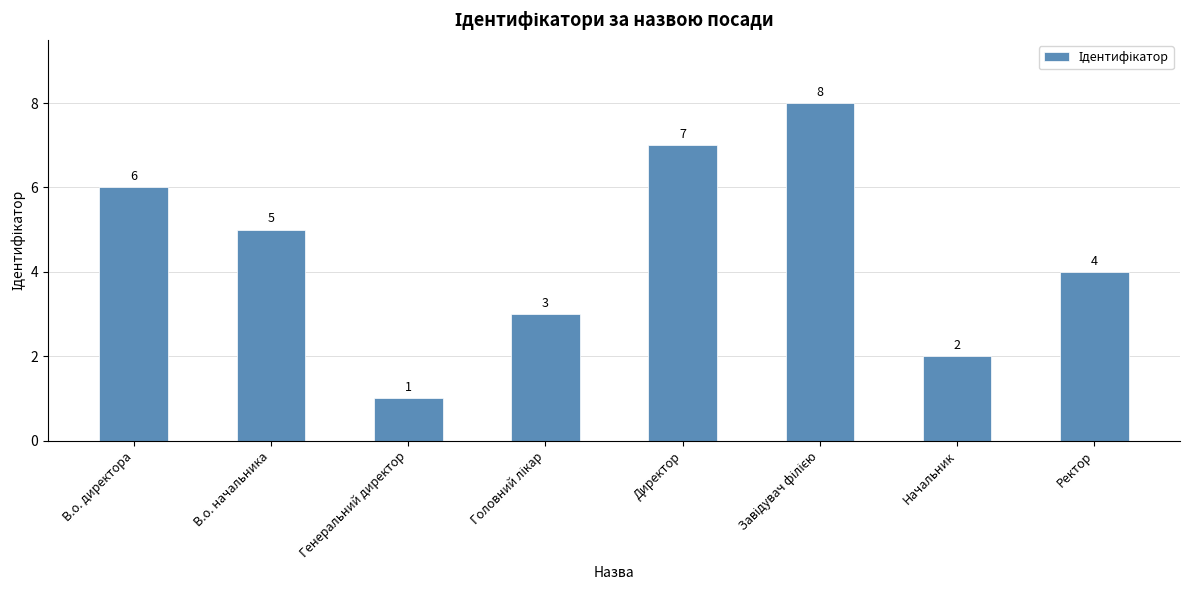

What is the sum of all values?

36